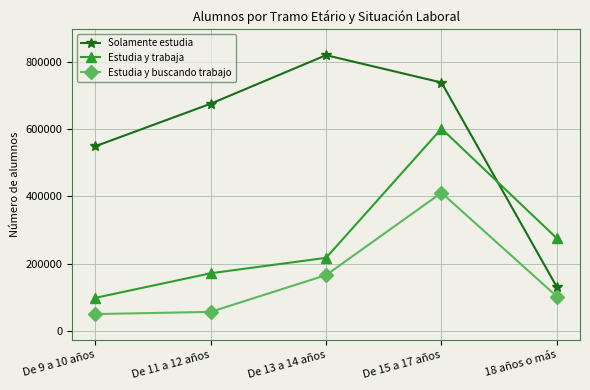

True or false: Estudia y trabaja has a value of 171556 at De 15 a 17 años.

False